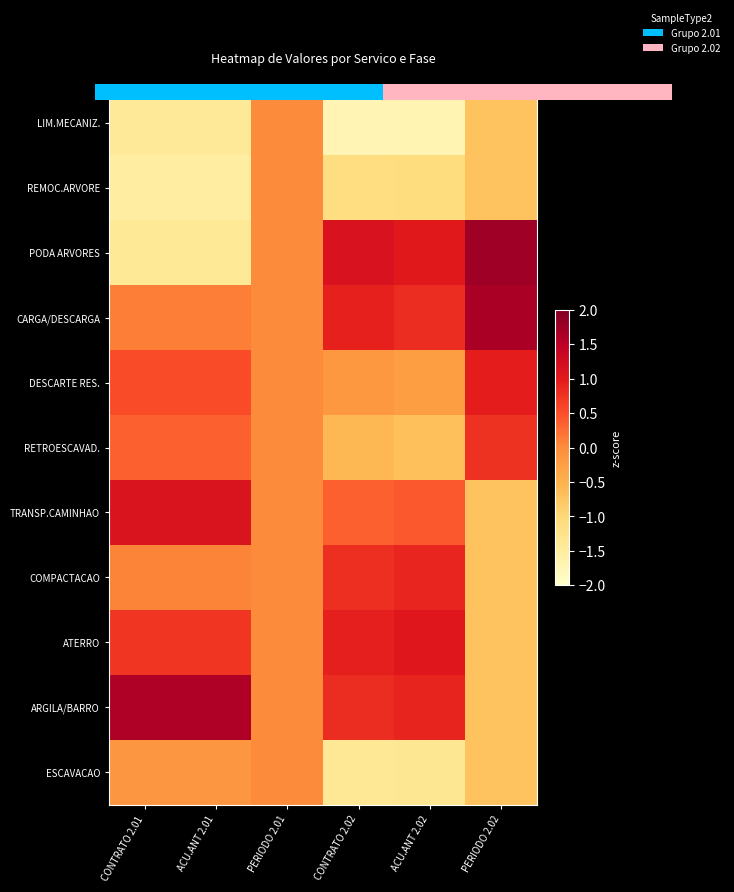

Which has a higher value, 2 or 5?

5